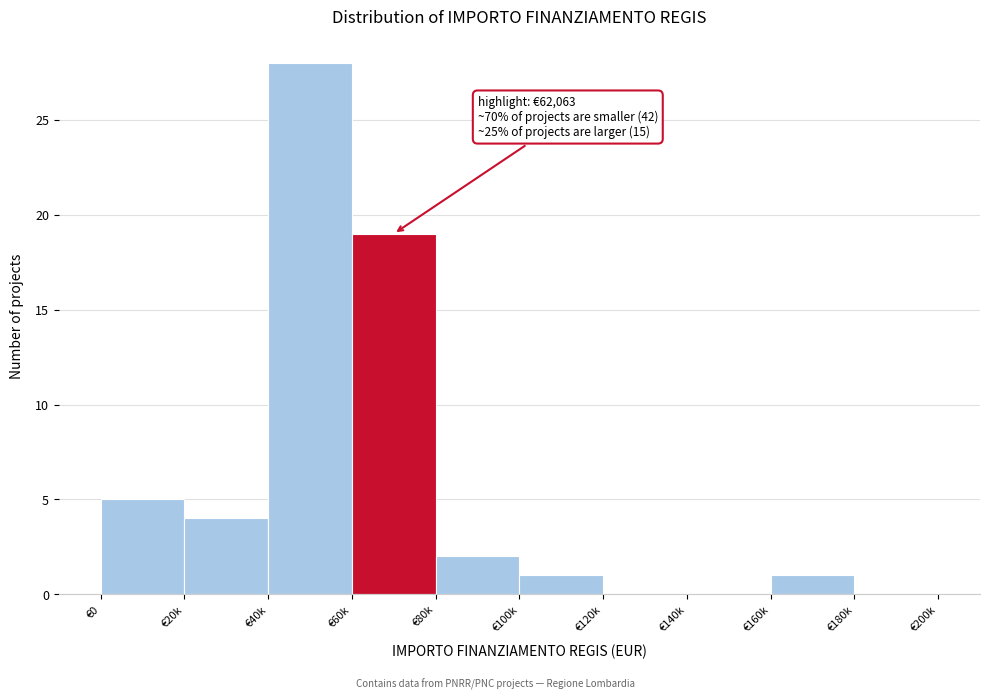

Reading right to left, extract all data points from this chart.

€180k=0	€160k=1	€140k=0	€120k=0	€100k=1	€80k=2	€60k=19	€40k=28	€20k=4	€0=5